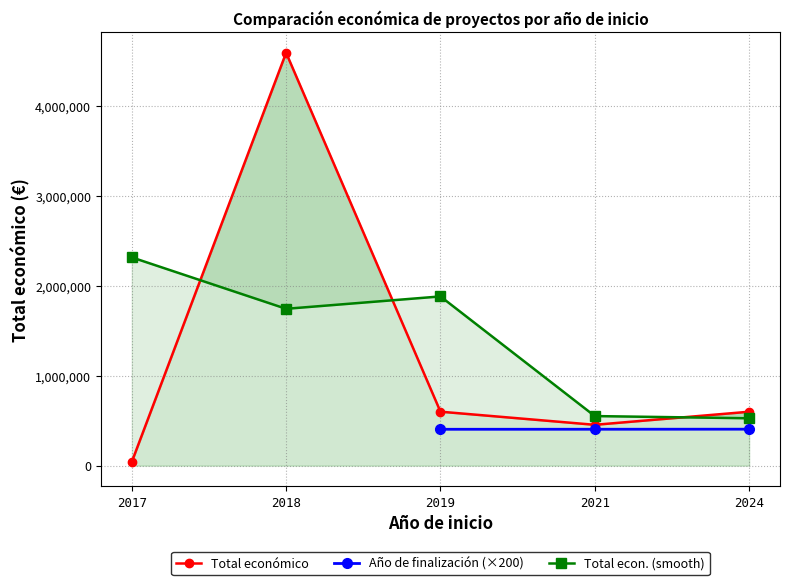

Where is the first local minimum for Total econ. (smooth)?

2018